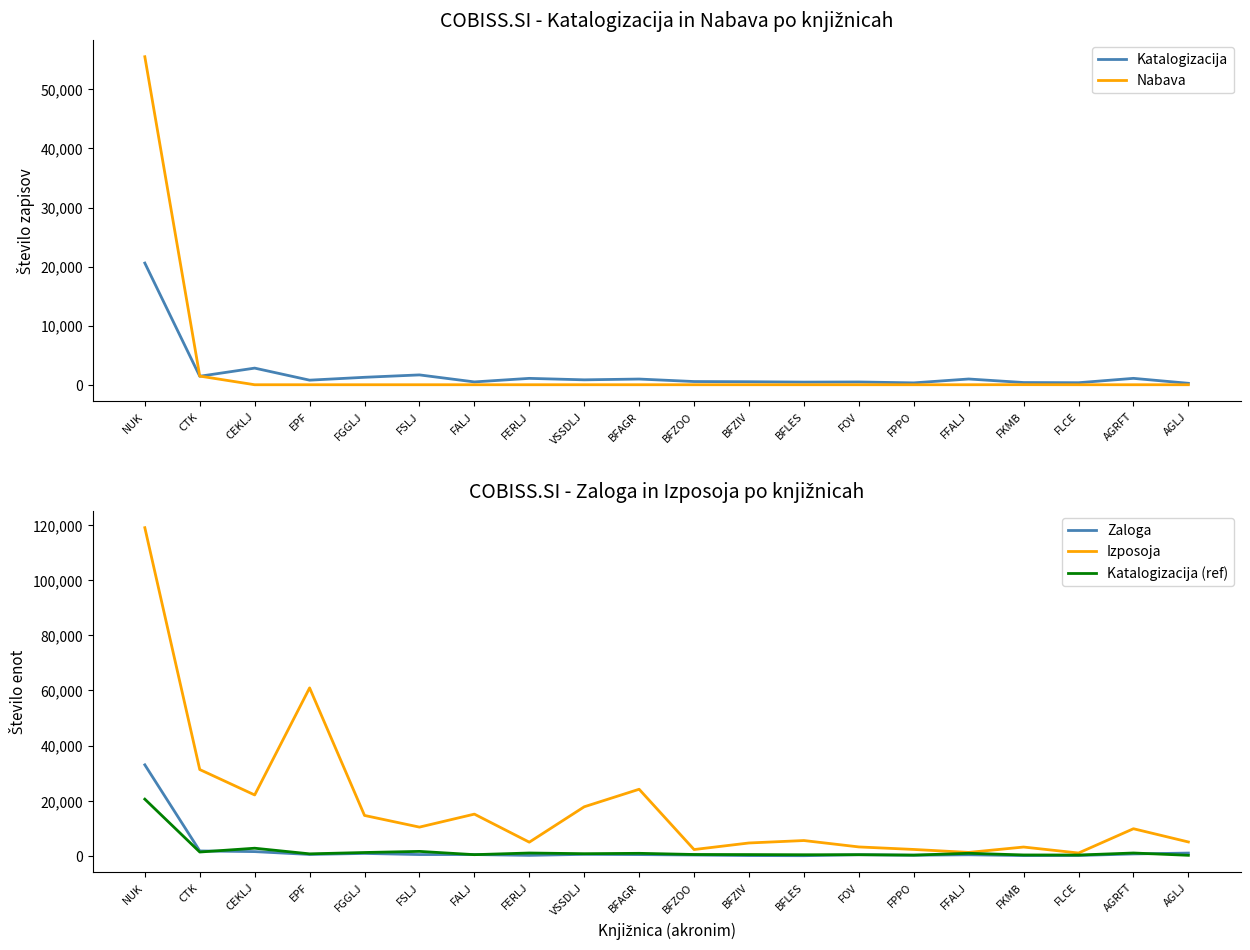

What is the label of the 7th point from the left?

FALJ